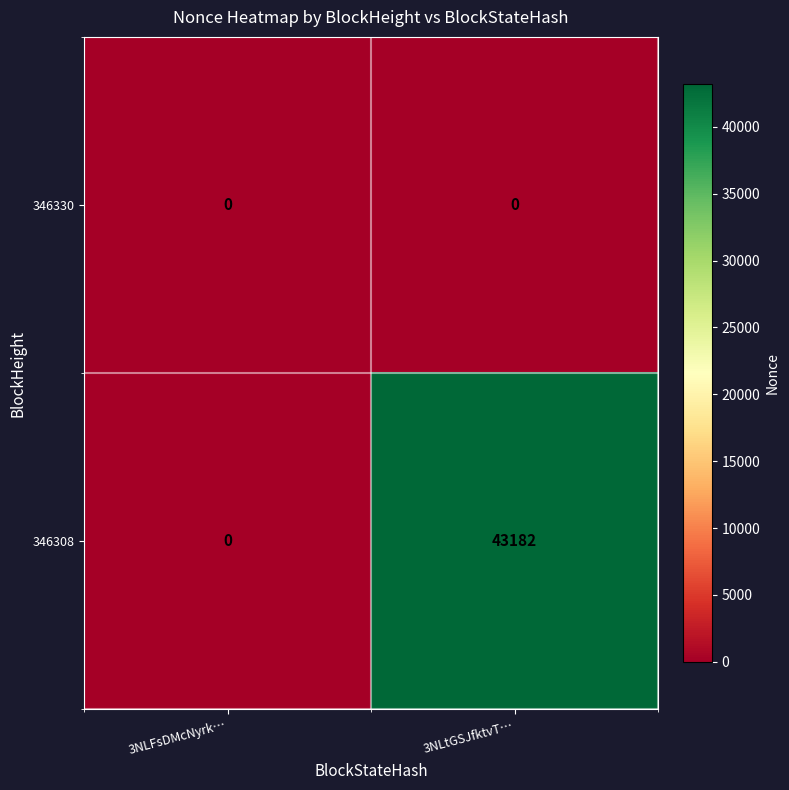

Read the 346308 value at 3NLtGSJfktvT…, to the nearest 50.

43200